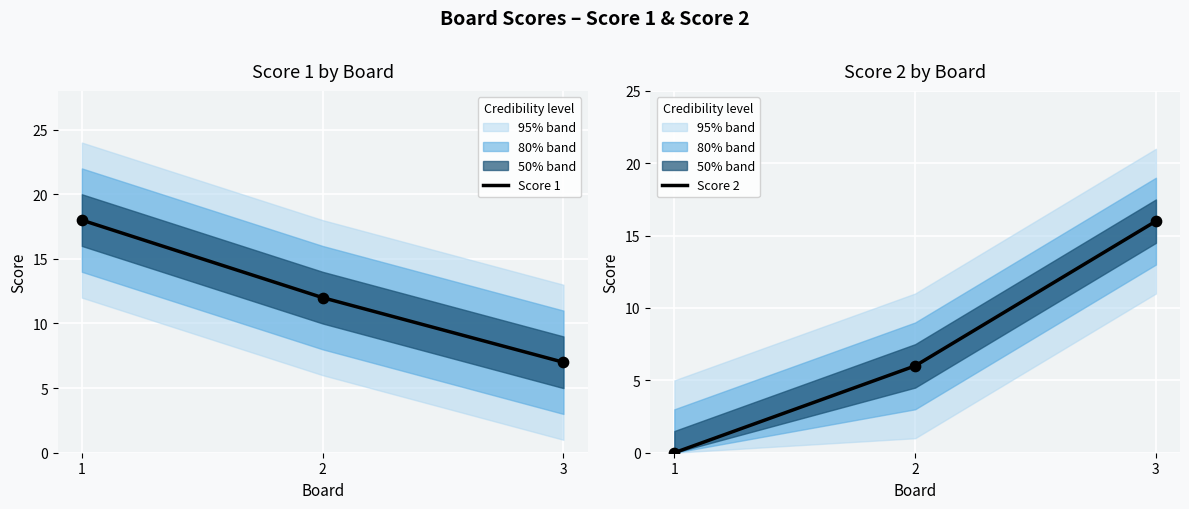

At how many categories does at least one series exceed 5?

3